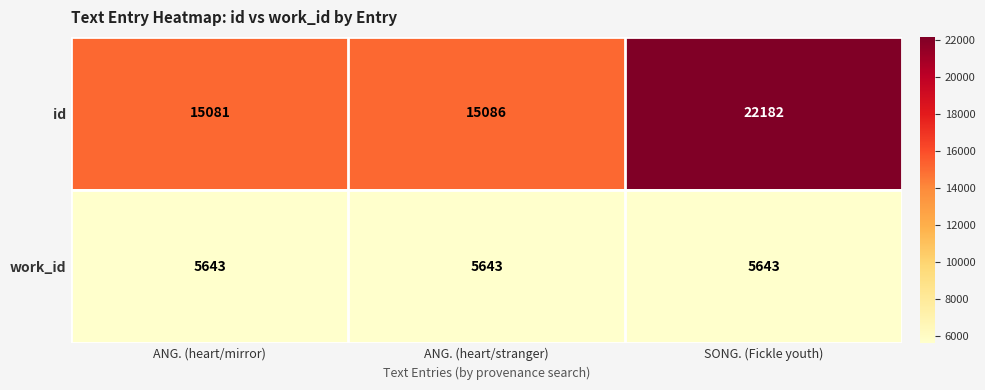

Is it true that id equals 35791 at SONG. (Fickle youth)?

False